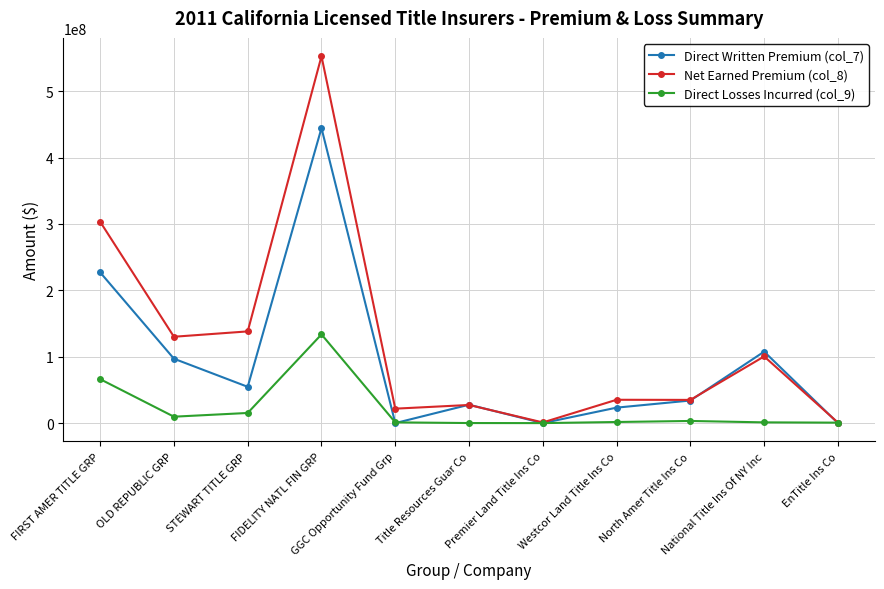

What is the minimum value for Net Earned Premium (col_8)?

782896